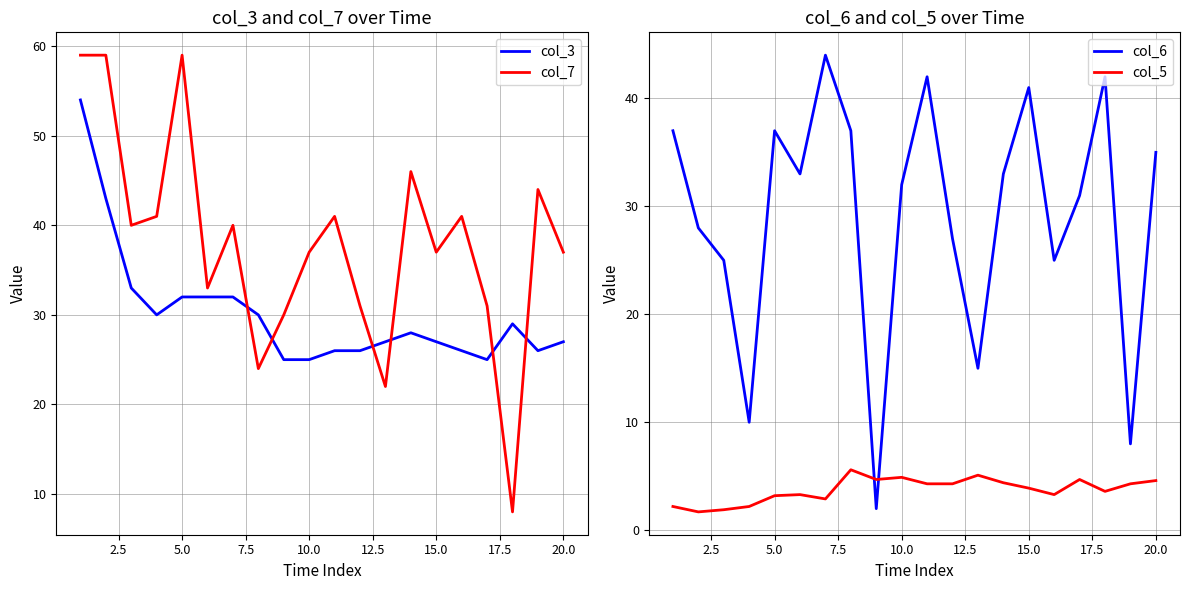

Where is the first local maximum for col_7?

10.0